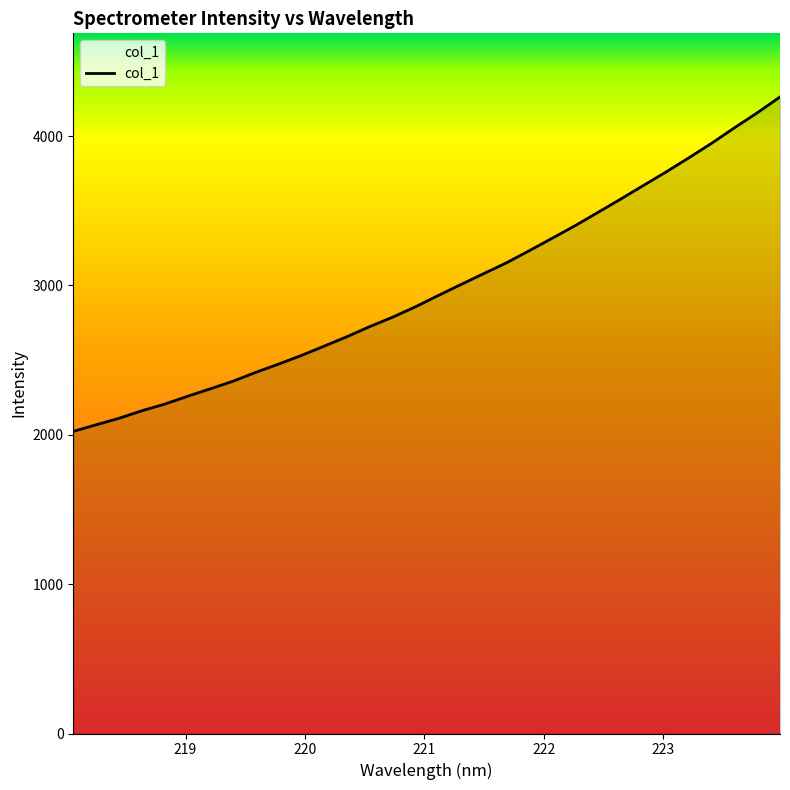

What is the minimum value shown in the chart?

2023.0